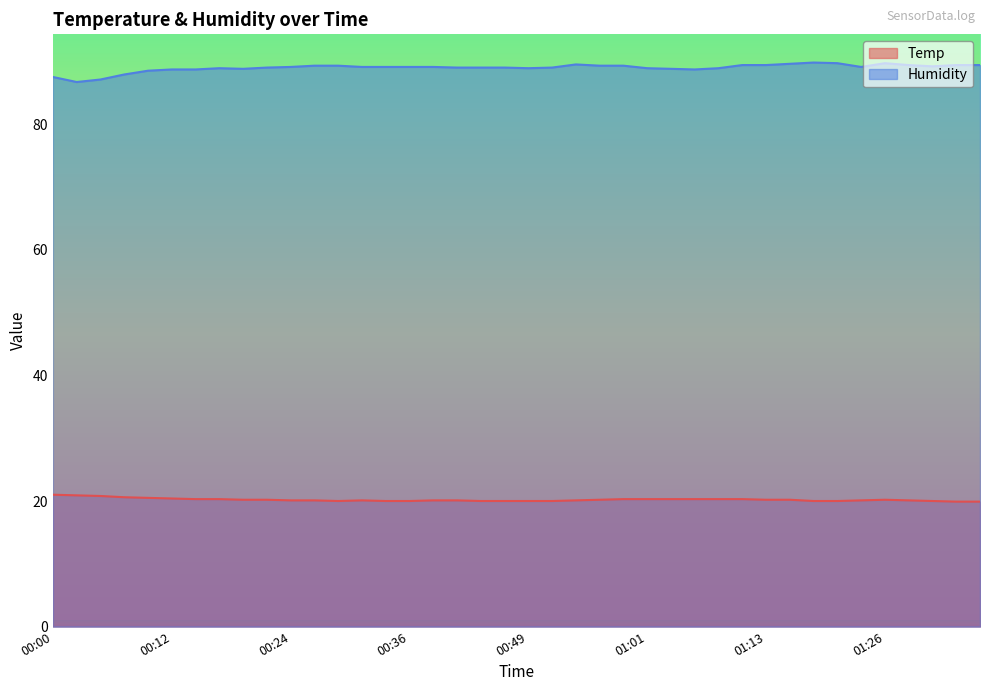

Reading left to right, transcribe all the data shown in this chart.

Temp: 00:00=21.0	00:02=20.9	00:05=20.8	00:07=20.6	00:10=20.5	00:12=20.4	00:14=20.3	00:17=20.3	00:19=20.2	00:22=20.2	00:24=20.1	00:27=20.1	00:29=20.0	00:31=20.1	00:34=20.0	00:36=20.0	00:39=20.1	00:41=20.1	00:44=20.0	00:46=20.0	00:49=20.0	00:51=20.0	00:54=20.1	00:56=20.2	00:59=20.3	01:01=20.3	01:04=20.3	01:06=20.3	01:08=20.3	01:11=20.3	01:13=20.2	01:16=20.2	01:18=20.0	01:21=20.0	01:23=20.1	01:26=20.2	01:28=20.1	01:31=20.0	01:33=19.9	01:36=19.9
Humidity: 00:00=87.5	00:02=86.7	00:05=87.1	00:07=87.9	00:10=88.5	00:12=88.7	00:14=88.7	00:17=88.9	00:19=88.8	00:22=89.0	00:24=89.1	00:27=89.3	00:29=89.3	00:31=89.1	00:34=89.1	00:36=89.1	00:39=89.1	00:41=89.0	00:44=89.0	00:46=89.0	00:49=88.9	00:51=89.0	00:54=89.5	00:56=89.3	00:59=89.3	01:01=88.9	01:04=88.8	01:06=88.7	01:08=88.9	01:11=89.4	01:13=89.4	01:16=89.6	01:18=89.8	01:21=89.7	01:23=89.1	01:26=89.7	01:28=89.4	01:31=89.2	01:33=89.4	01:36=89.4